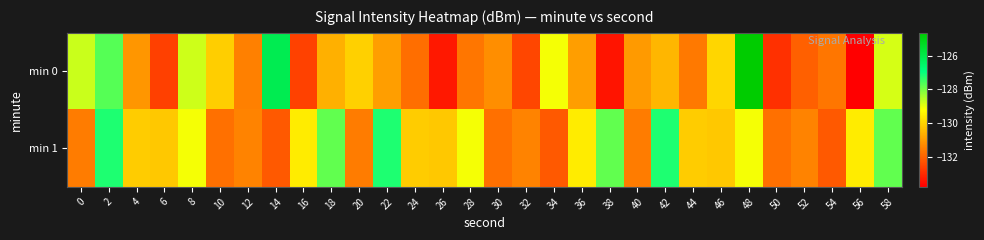

At which category is the sum across all series the highest?

48